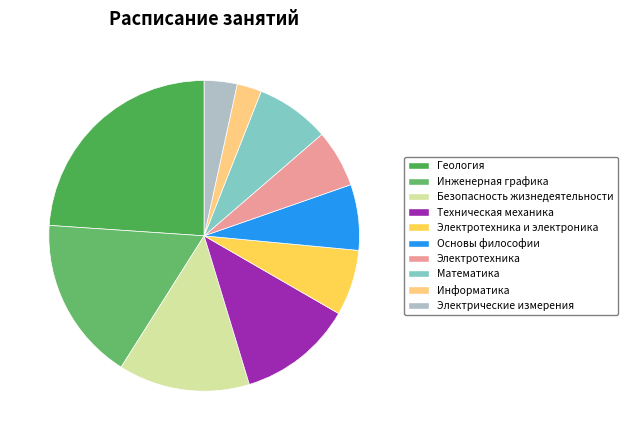

How many slices are in this pie chart?

10